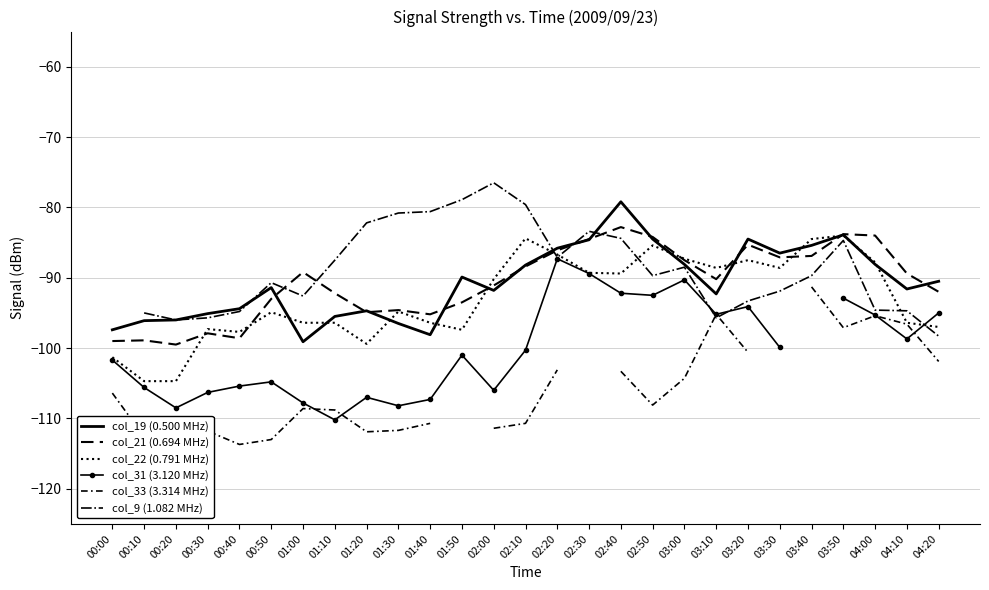

What is the greatest value displayed?

-76.5